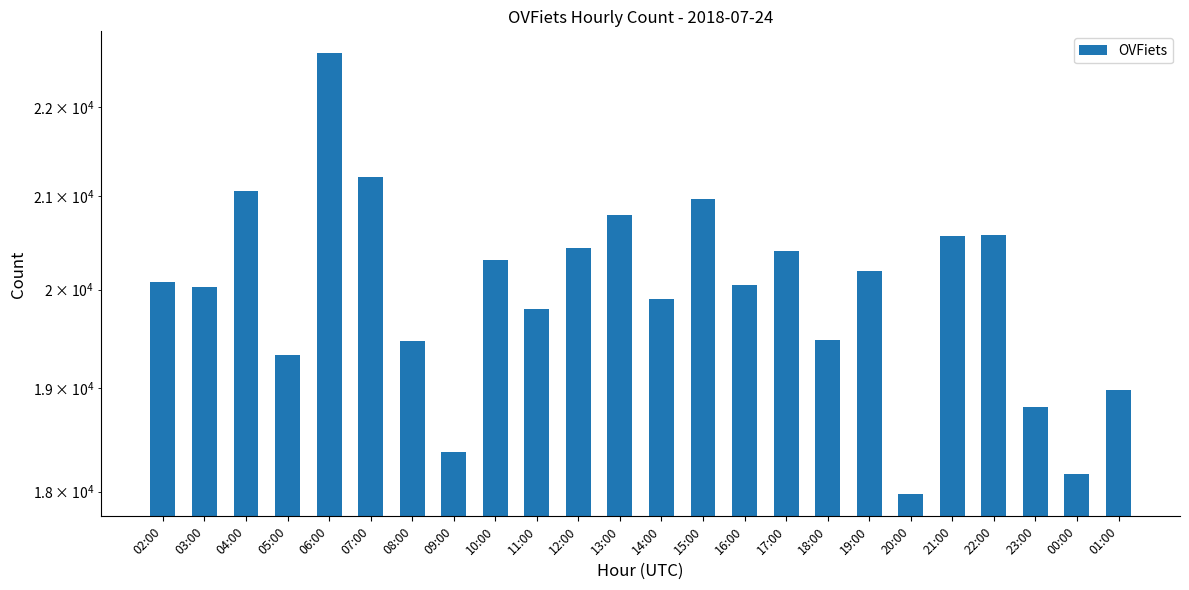

Read the value at 20:00, to the nearest 50.

18000